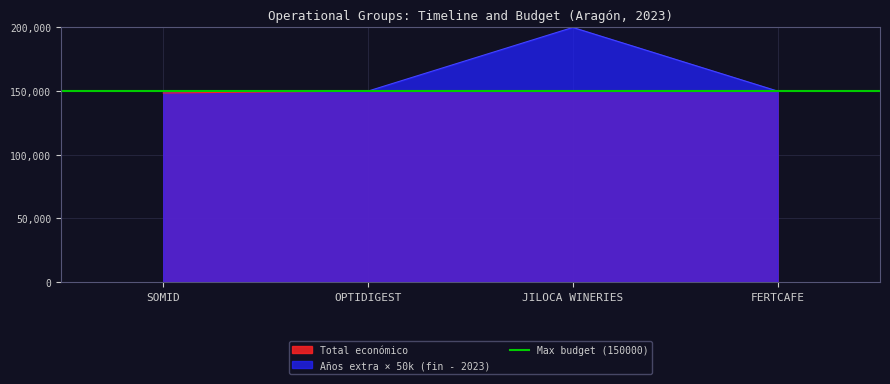

Which has a higher value, SOMID or JILOCA WINERIES?

JILOCA WINERIES